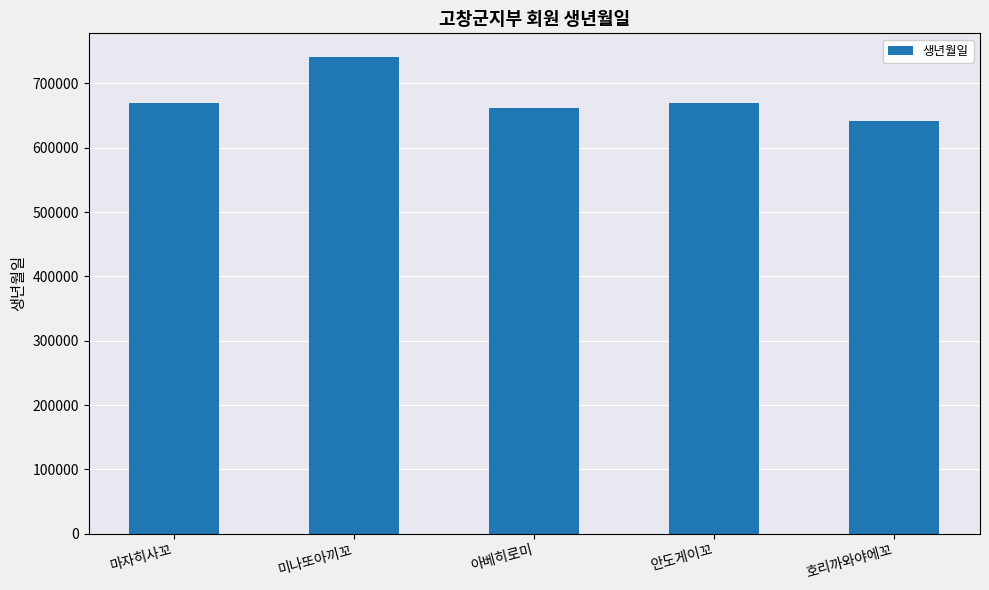

What is the approximate value at 안도게이꼬?

670210